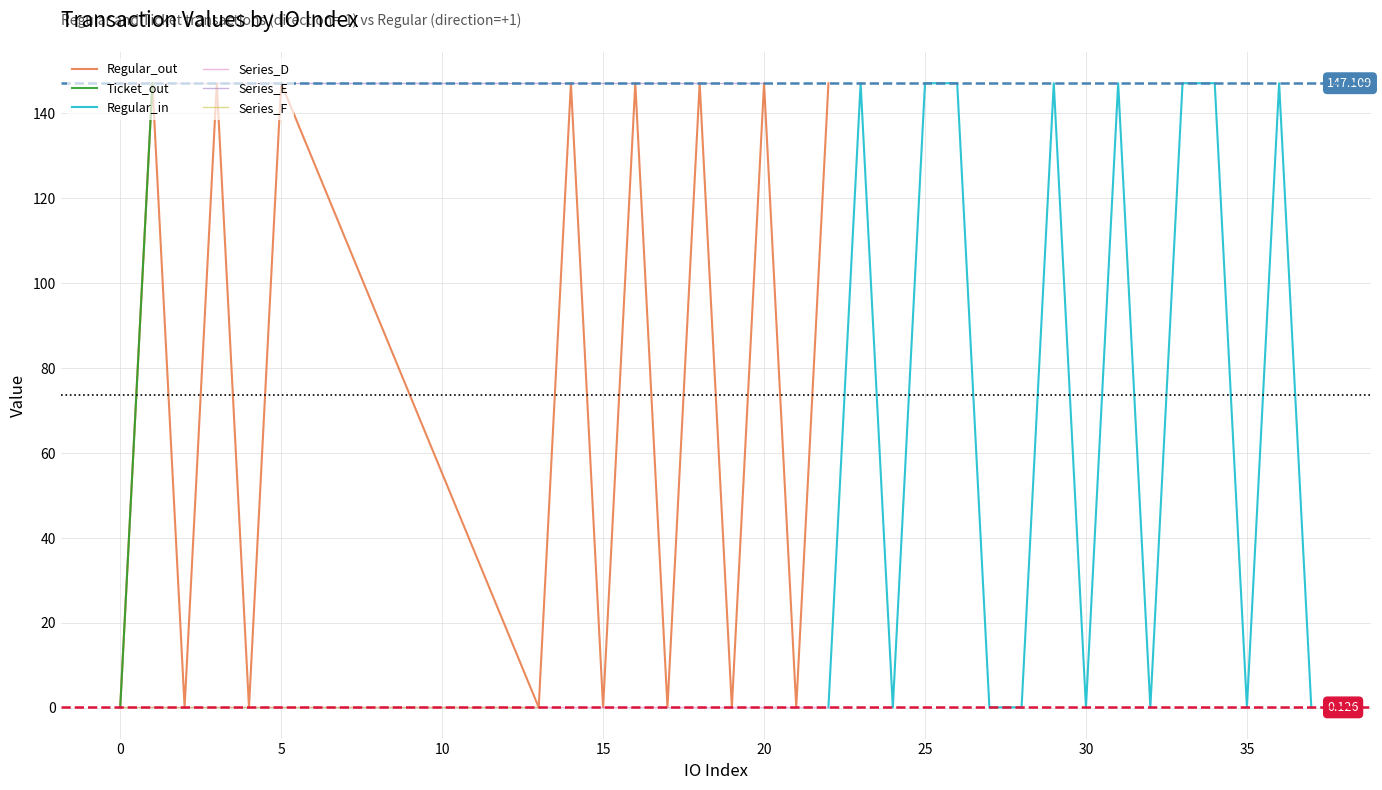

What is the smallest value displayed?

0.1